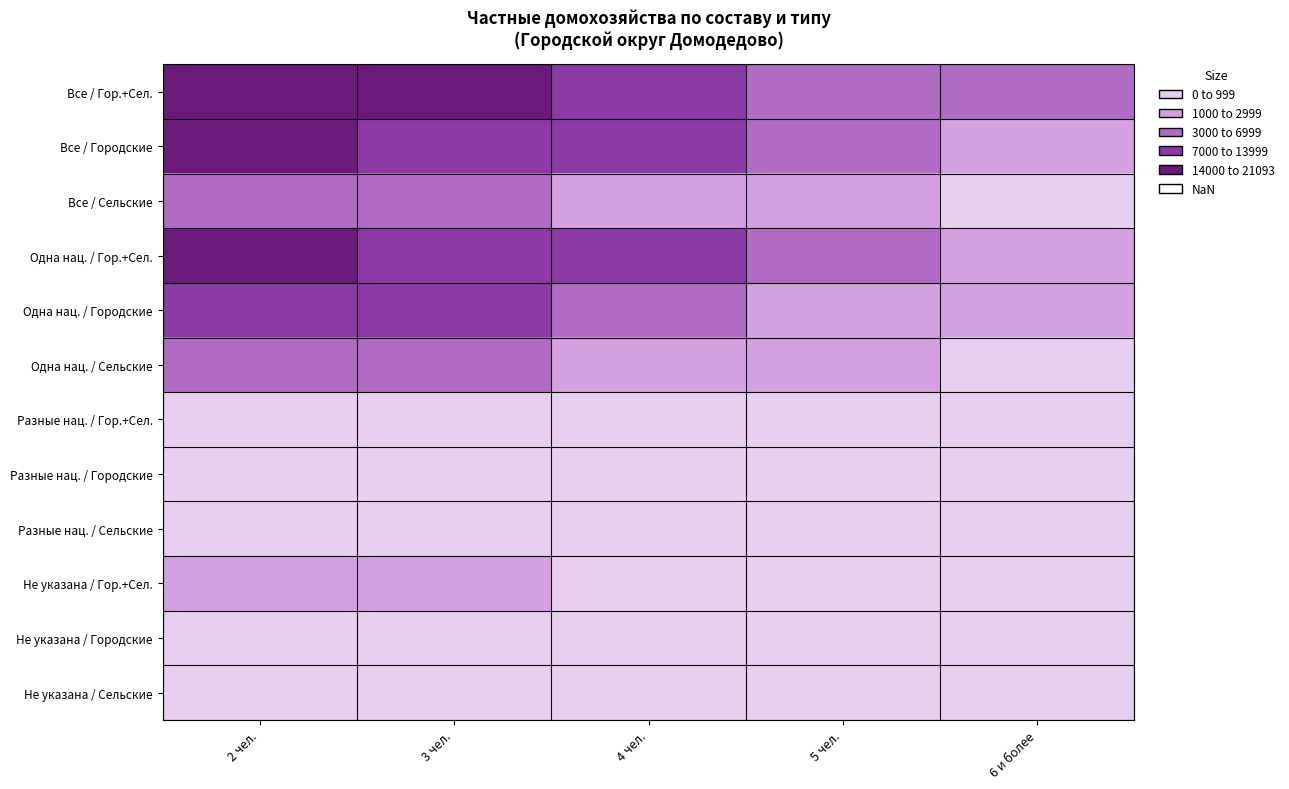

Reading left to right, list all the values displayed in this chart.

Все / Гор.+Сел.: 2 чел.=21093	3 чел.=15514	4 чел.=9904	5 чел.=4549	6 и более=3004
Все / Городские: 2 чел.=14940	3 чел.=10805	4 чел.=7154	5 чел.=3263	6 и более=2173
Все / Сельские: 2 чел.=6153	3 чел.=4709	4 чел.=2750	5 чел.=1286	6 и более=831
Одна нац. / Гор.+Сел.: 2 чел.=18839	3 чел.=13411	4 чел.=8448	5 чел.=3849	6 и более=2443
Одна нац. / Городские: 2 чел.=13414	3 чел.=9351	4 чел.=6088	5 чел.=2745	6 и более=1770
Одна нац. / Сельские: 2 чел.=5425	3 чел.=4060	4 чел.=2360	5 чел.=1104	6 и более=673
Разные нац. / Гор.+Сел.: 2 чел.=913	3 чел.=940	4 чел.=697	5 чел.=352	6 и более=302
Разные нац. / Городские: 2 чел.=627	3 чел.=645	4 чел.=508	5 чел.=262	6 и более=213
Разные нац. / Сельские: 2 чел.=286	3 чел.=295	4 чел.=189	5 чел.=90	6 и более=89
Не указана / Гор.+Сел.: 2 чел.=1341	3 чел.=1163	4 чел.=759	5 чел.=348	6 и более=259
Не указана / Городские: 2 чел.=899	3 чел.=809	4 чел.=558	5 чел.=256	6 и более=190
Не указана / Сельские: 2 чел.=442	3 чел.=354	4 чел.=201	5 чел.=92	6 и более=69